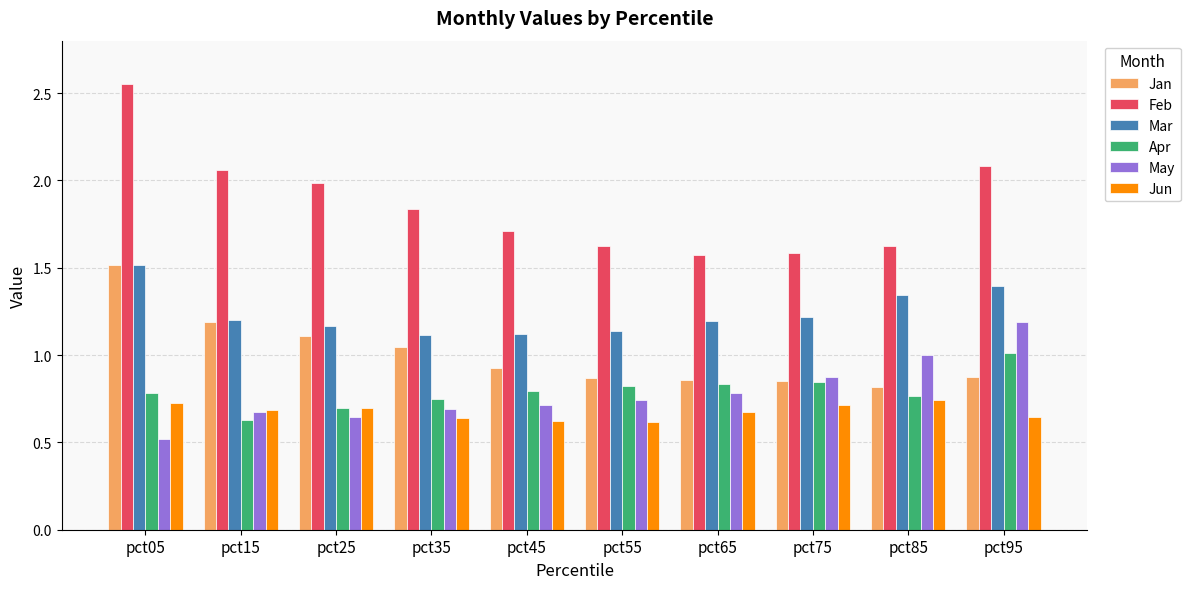

What is the sum of all May values?

7.8